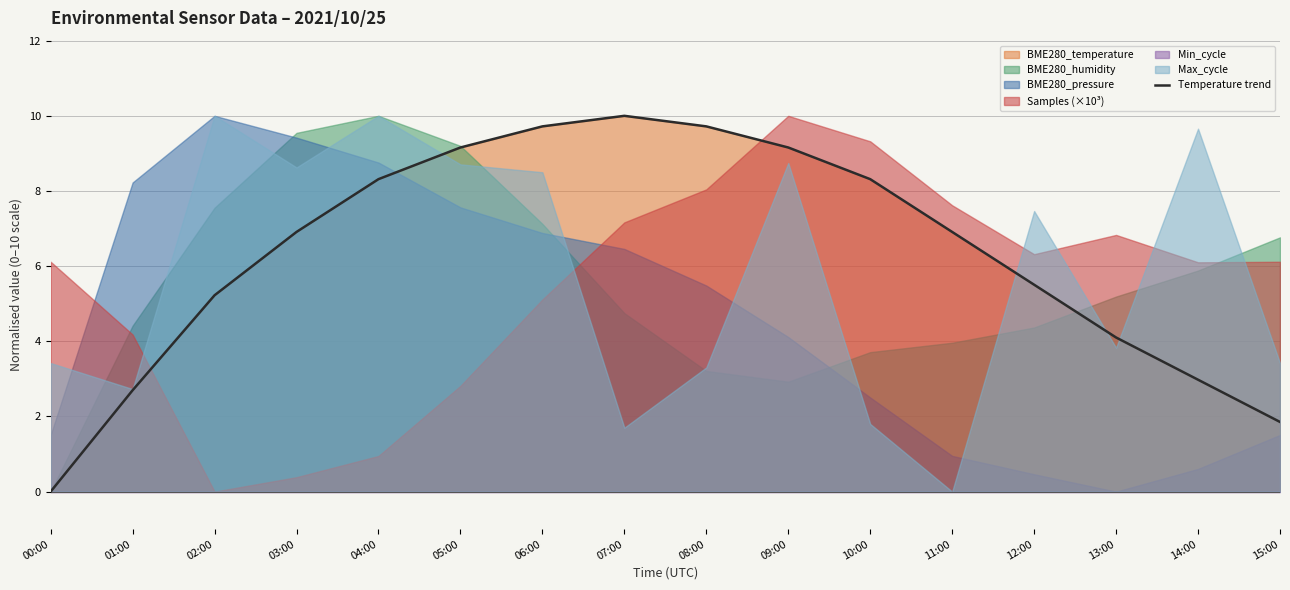

Is it true that the value at 10:00 is 1.9?

False